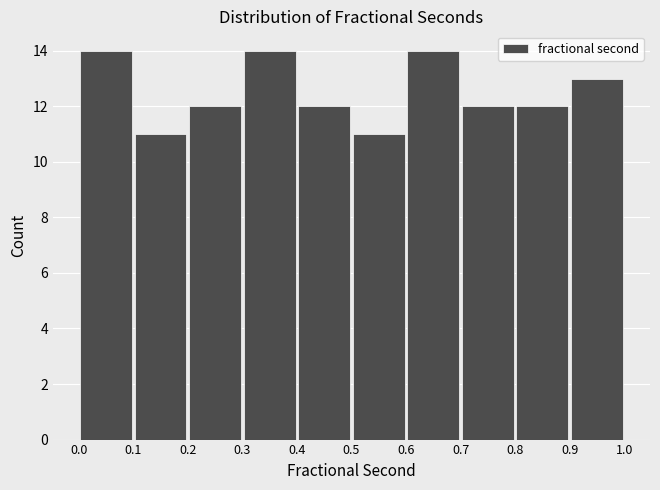

What is the height of the bar covering 0.4 to 0.5 on the x-axis? The values are not printed on the chart, so give them approximately, as read against the axis.

12